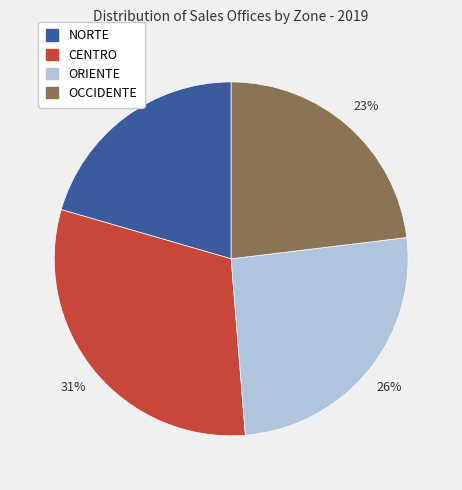

To the nearest percent, what is the difference between the CENTRO and OCCIDENTE slice percentages?

8%